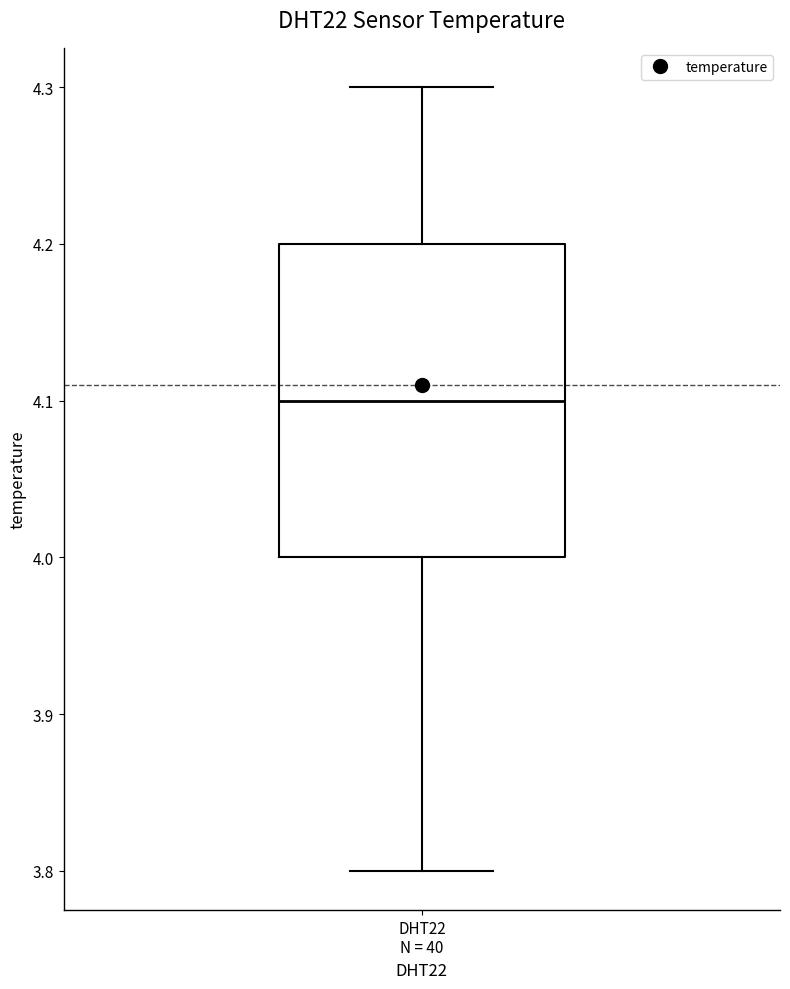

Where does the median line of the box for DHT22 N = 40 sit on the y-axis? The values are not printed on the chart, so give them approximately, as read against the axis.

4.1